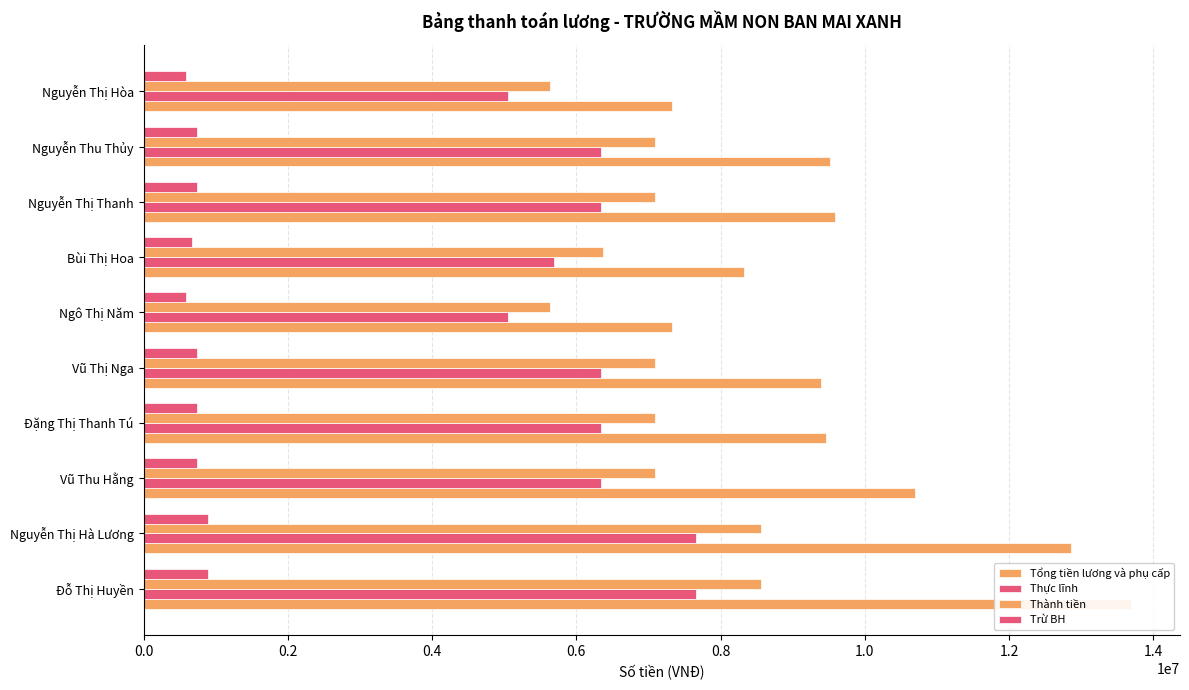

Reading left to right, what are all the values shown in this chart?

Tổng tiền lương và phụ cấp: 13687539.8	12858073.0	10696402.1	9461871.9	9398414.6	7323888.8	8322930.7	9588786.5	9525329.2	7323888.8
Thực lĩnh: 7665138.0	7665138.0	6345729.0	6345729.0	6345729.0	5047263.0	5696496.0	6345729.0	6345729.0	5047263.0
Thành tiền: 8564400.0	8564400.0	7090200.0	7090200.0	7090200.0	5639400.0	6364800.0	7090200.0	7090200.0	5639400.0
Trừ BH: 899262.0	899262.0	744471.0	744471.0	744471.0	592137.0	668304.0	744471.0	744471.0	592137.0